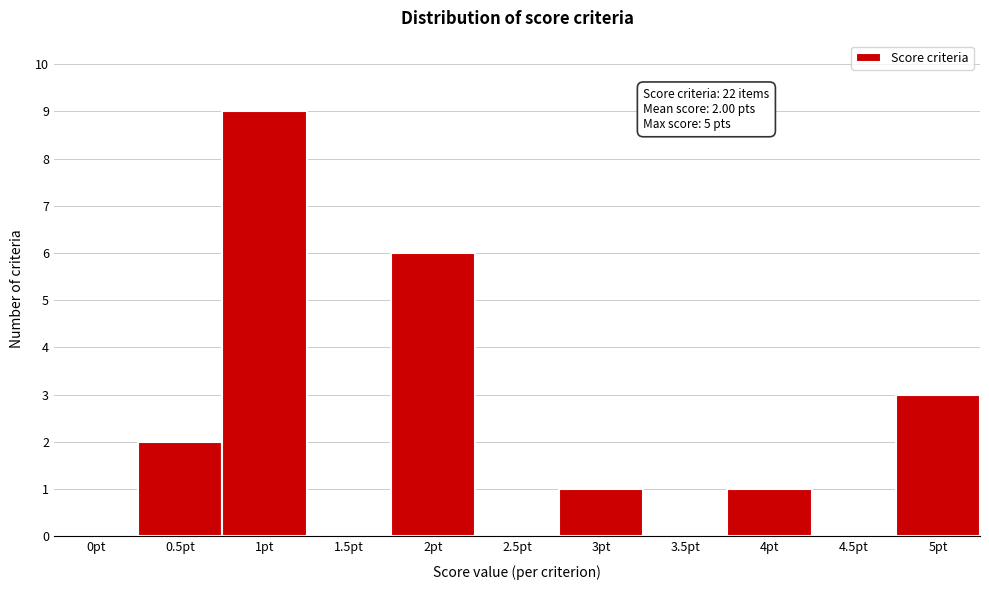

Reading left to right, transcribe all the data shown in this chart.

0pt=0	0.5pt=2	1pt=9	1.5pt=0	2pt=6	2.5pt=0	3pt=1	3.5pt=0	4pt=1	4.5pt=0	5pt=3